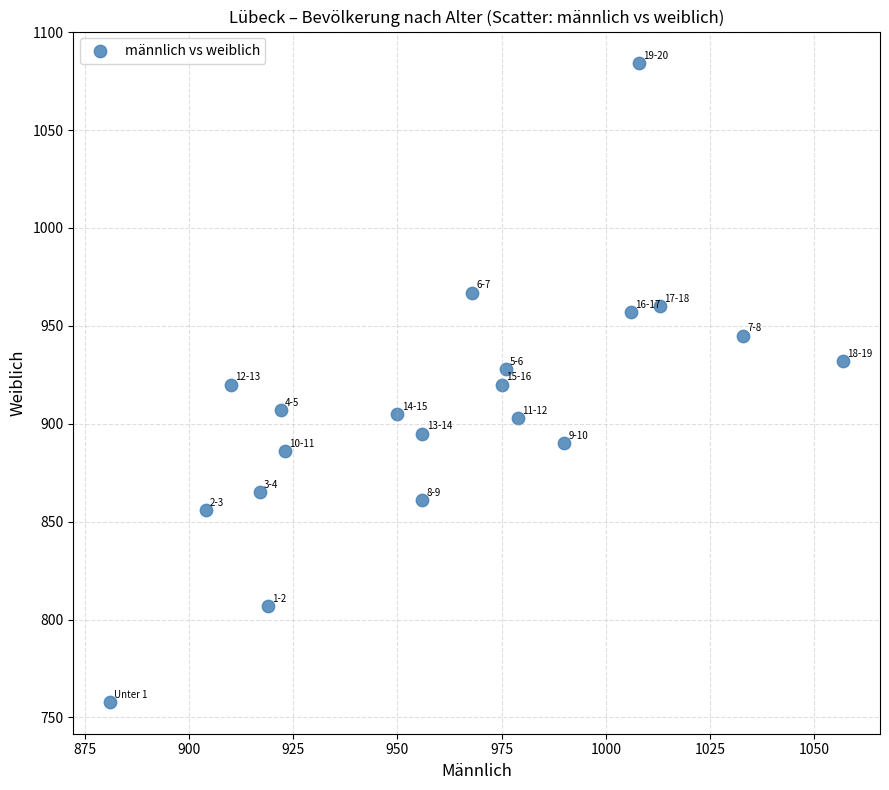

What is the range of Y values (max minus min)?

326